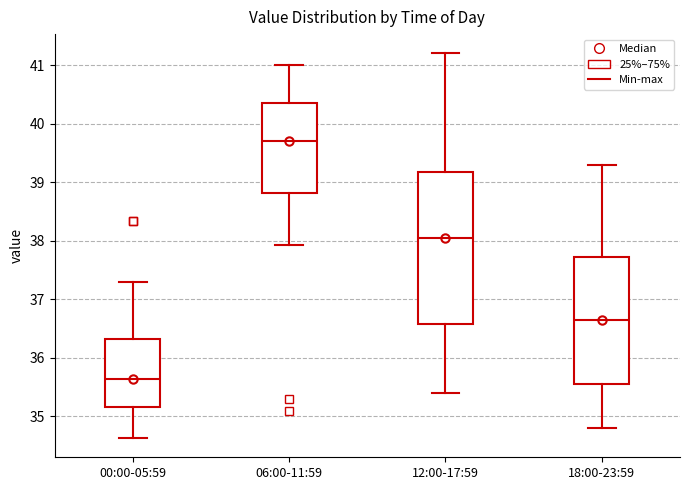

Reading left to right, read every box against the y-axis: the position of its median line, the range the box covers, and the ends of its whiskers. The values are not printed on the chart, so give them approximately, as read against the axis.

00:00-05:59: median 35.6, box 35.2 to 36.3, whiskers 34.6 to 37.3
06:00-11:59: median 39.7, box 38.8 to 40.4, whiskers 37.9 to 41.0
12:00-17:59: median 38.1, box 36.6 to 39.2, whiskers 35.4 to 41.2
18:00-23:59: median 36.7, box 35.6 to 37.7, whiskers 34.8 to 39.3